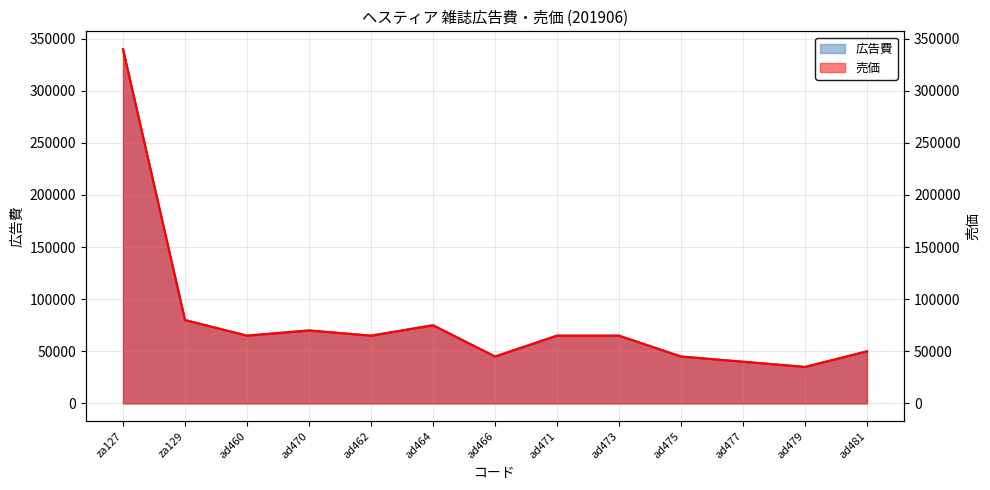

True or false: 広告費 and 売価 intersect in this chart.

False